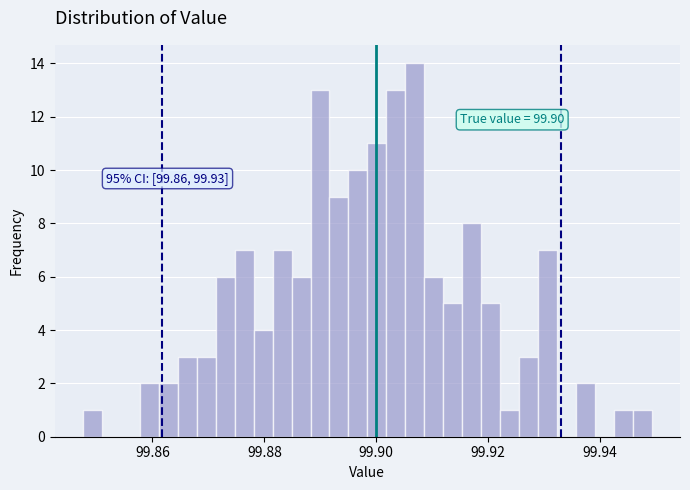

Around what value on the x-axis is the tallest bar? Give the approximate position of its centre, as read against the axis.

99.906